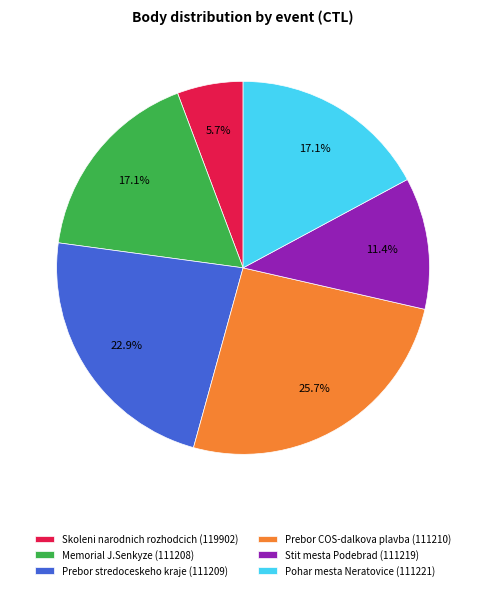

Which category has the biggest portion of the pie?

Prebor COS-dalkova plavba (111210)